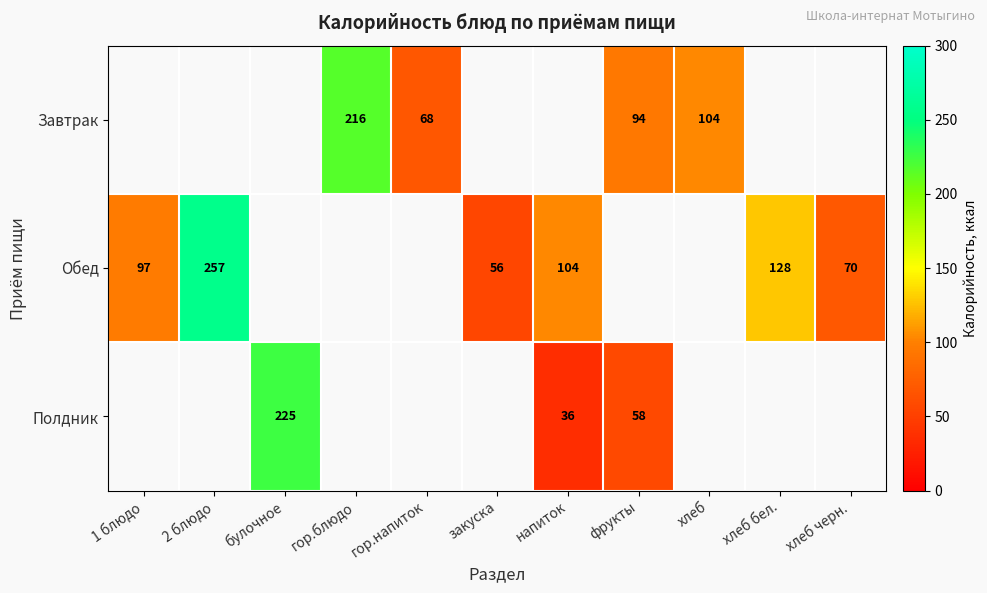

What is the sum of the Обед values at хлеб бел. and 1 блюдо?

225